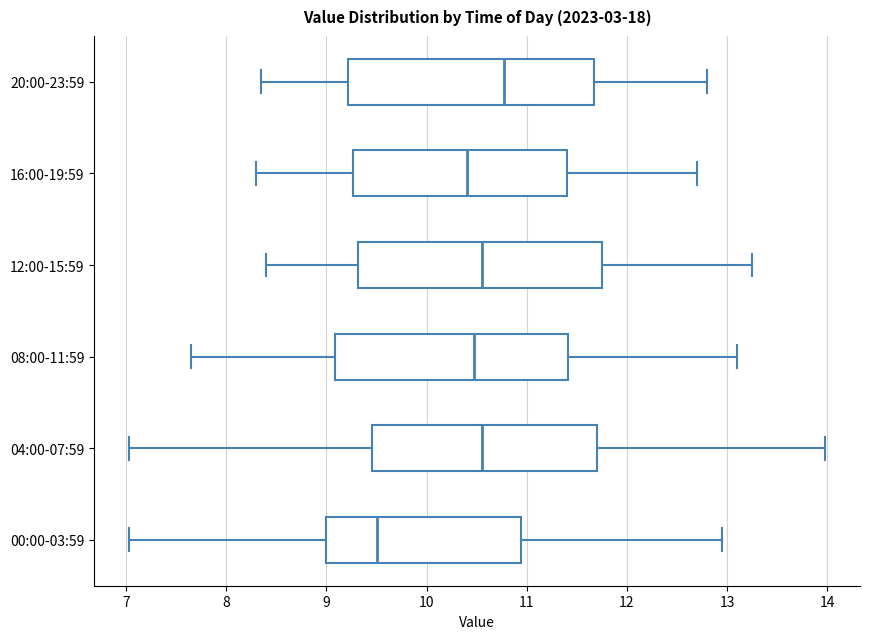

Reading bottom to top, transcribe this box plot: for each box, give where its median line is, the range the box spans, and where its two whiskers end, as read against the x-axis. The values are not printed on the chart, so give them approximately, as read against the axis.

00:00-03:59: median 9.5, box 9.0 to 10.9, whiskers 7.0 to 13.0
04:00-07:59: median 10.6, box 9.5 to 11.7, whiskers 7.0 to 14.0
08:00-11:59: median 10.5, box 9.1 to 11.4, whiskers 7.7 to 13.1
12:00-15:59: median 10.6, box 9.3 to 11.8, whiskers 8.4 to 13.3
16:00-19:59: median 10.4, box 9.3 to 11.4, whiskers 8.3 to 12.7
20:00-23:59: median 10.8, box 9.2 to 11.7, whiskers 8.4 to 12.8